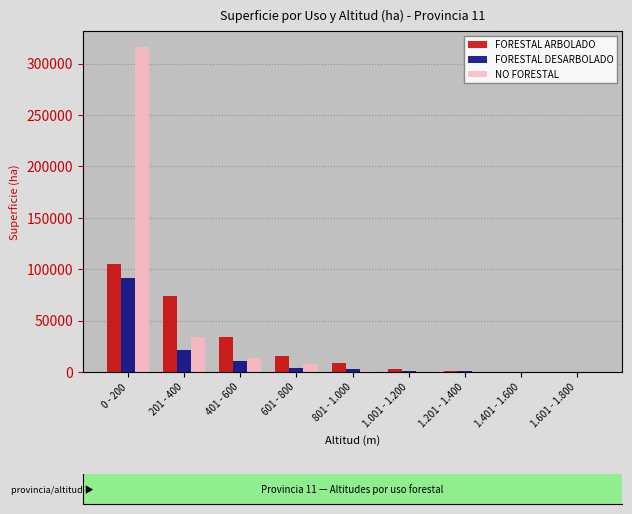

What is the sum of all FORESTAL DESARBOLADO values?

132312.8